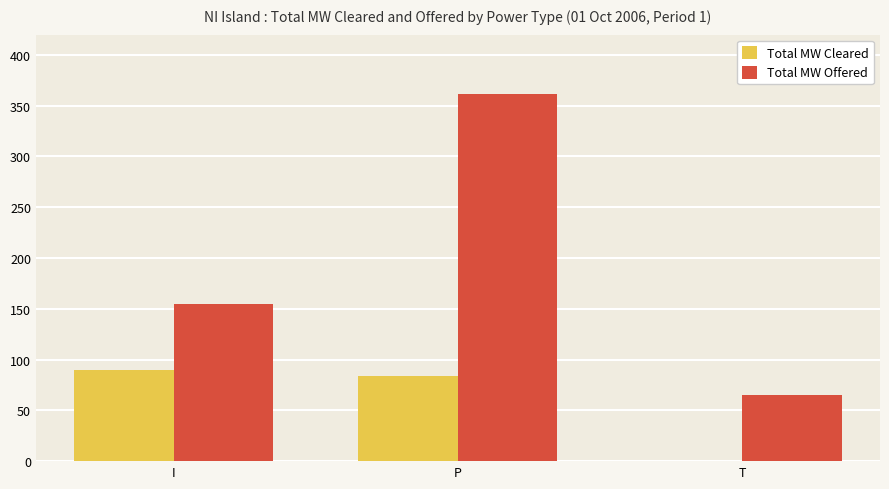

True or false: Total MW Cleared has a value of 117.2 at I.

False